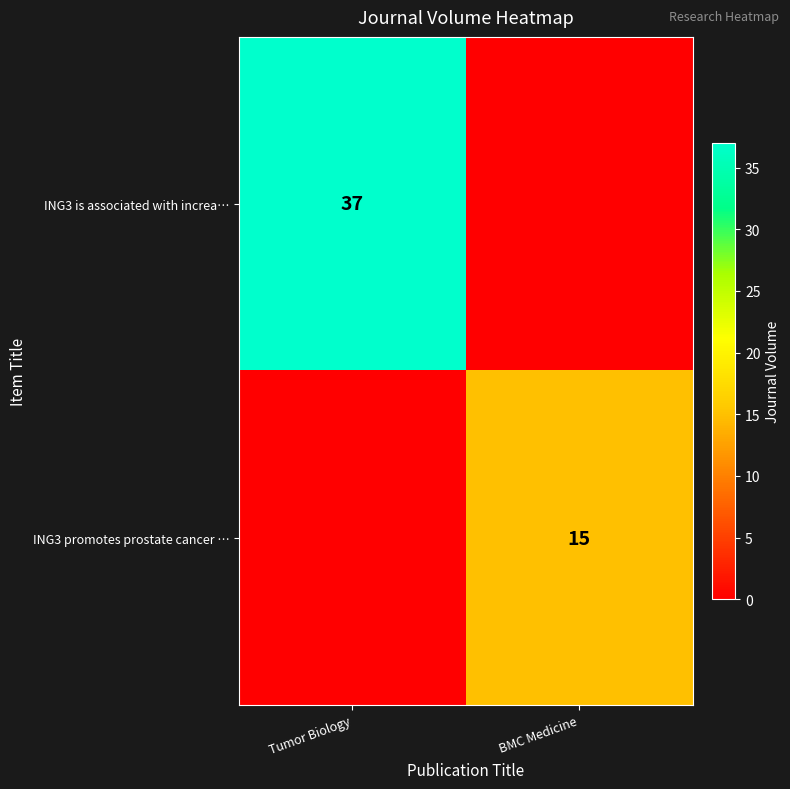

Is the value of ING3 is associated with increa… at Tumor Biology greater than the value of ING3 promotes prostate cancer … at BMC Medicine?

Yes